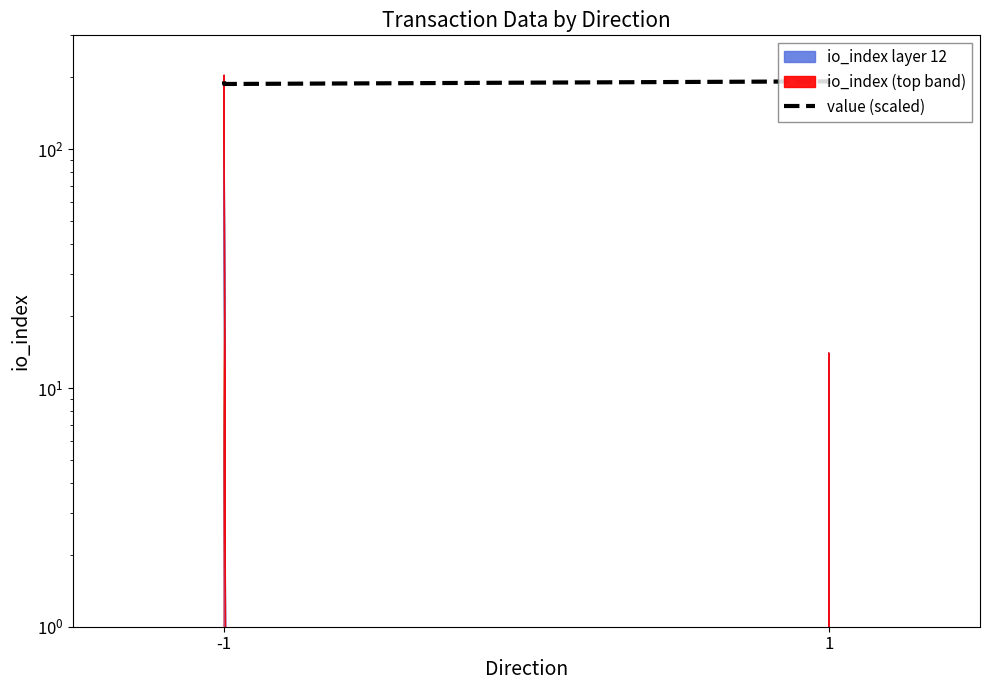

Does the chart display data point markers on the line(s)?

No